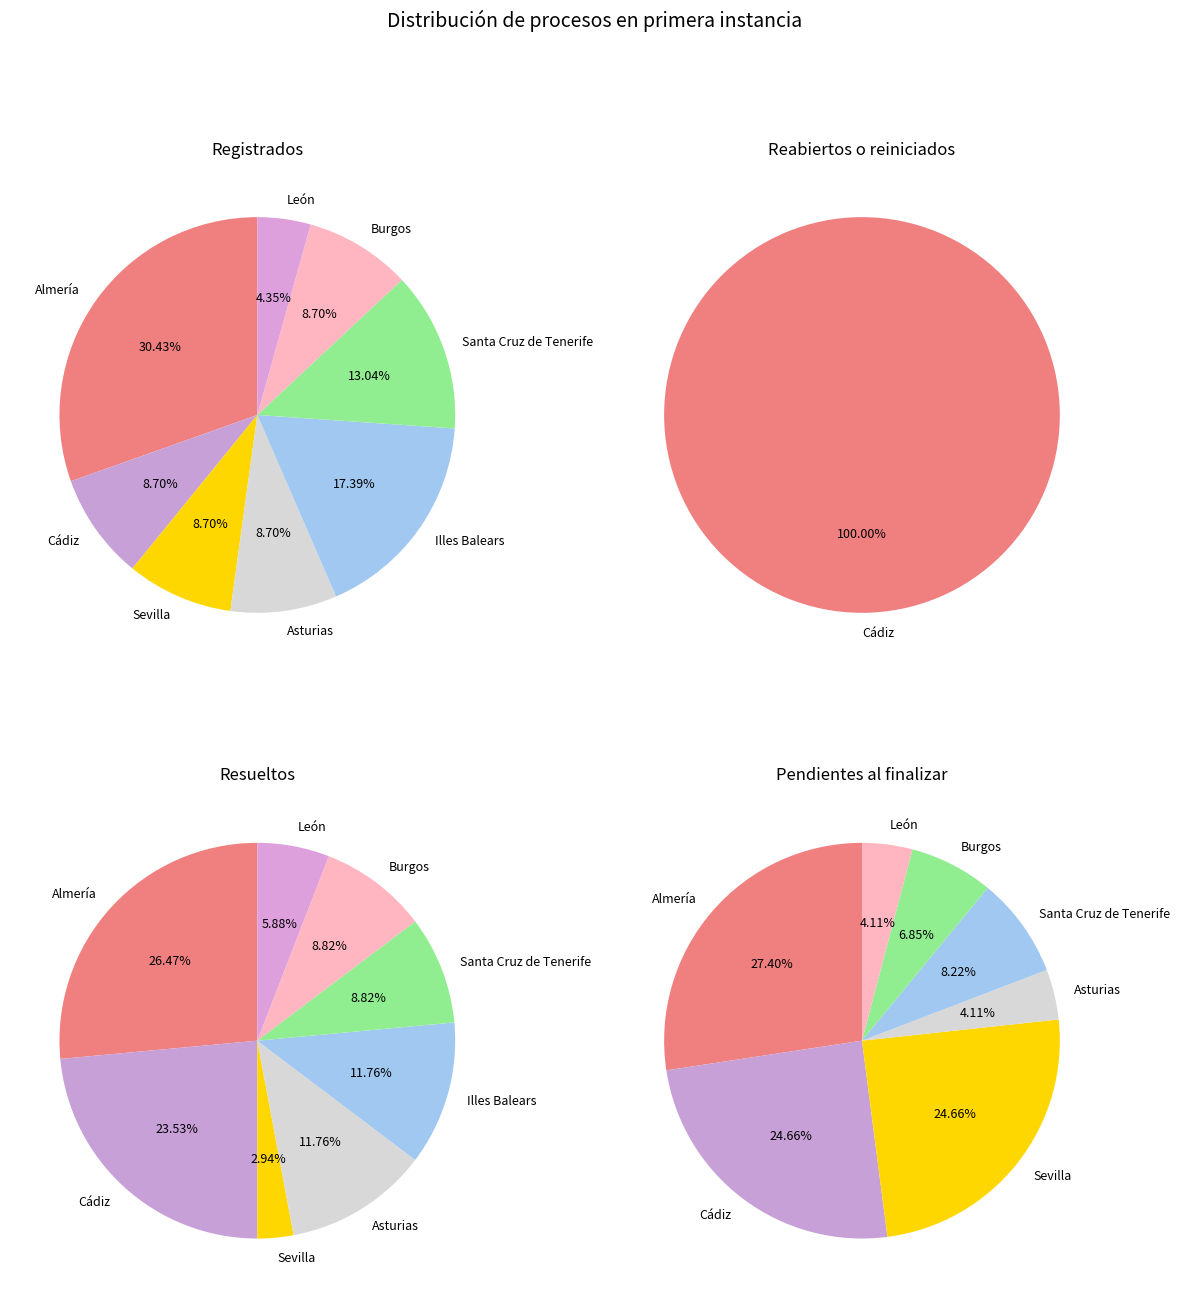

Rank the series by their maximum value, from highest to lowest.

Pendientes al finalizar, Resueltos, Registrados, Reabiertos o reiniciados